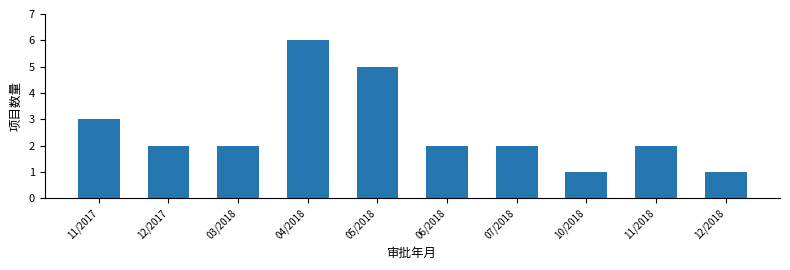

Reading left to right, what are all the values shown in this chart?

11/2017=3	12/2017=2	03/2018=2	04/2018=6	05/2018=5	06/2018=2	07/2018=2	10/2018=1	11/2018=2	12/2018=1